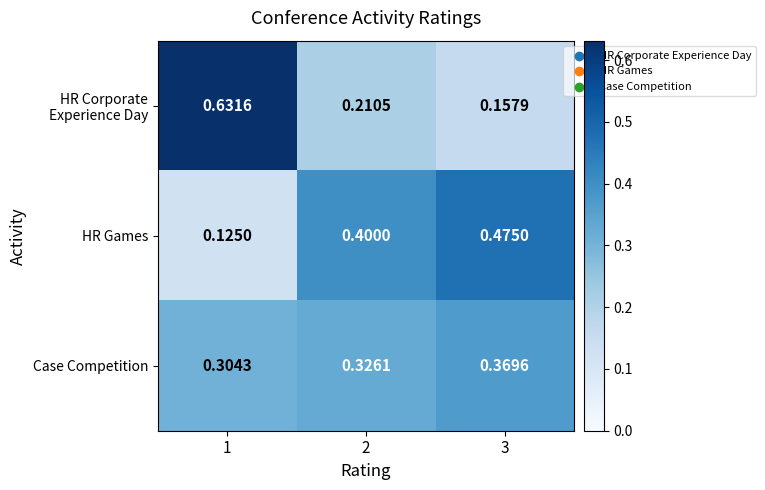

Which series changed the most between 2 and 3?

HR Games